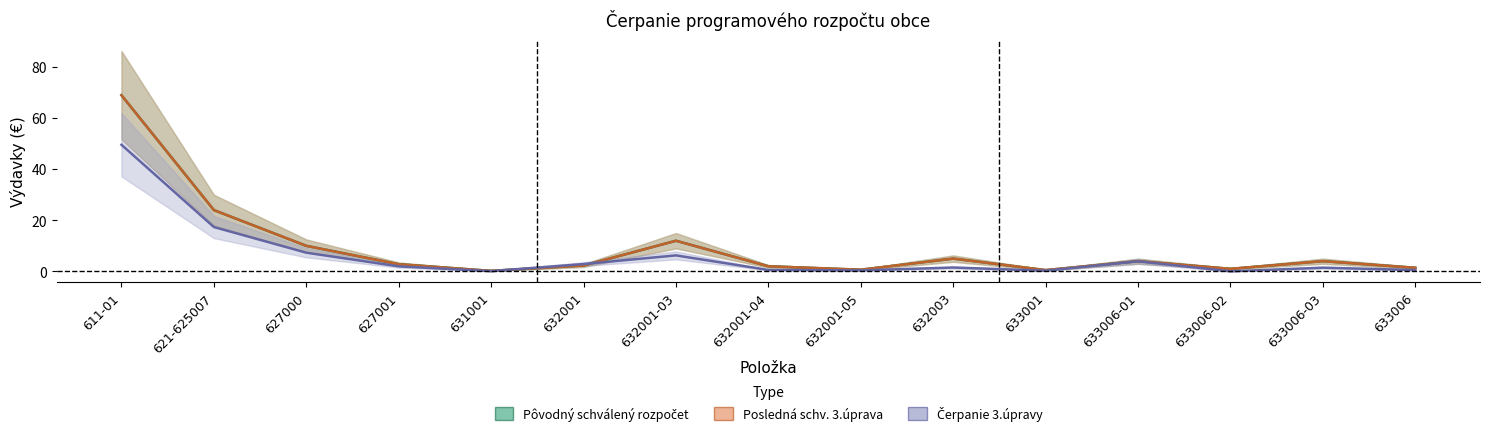

Reading right to left, list all the values displayed in this chart.

Pôvodný schválený rozpočet: 1.4	4.0	1.0	4.0	0.5	5.0	0.7	2.0	12.0	2.3	0.2	2.8	10.0	24.0	69.0
Posledná schv. 3.úprava: 1.4	4.0	1.0	4.0	0.5	5.0	0.7	2.0	12.0	2.3	0.2	2.8	10.0	24.0	69.0
Čerpanie 3.úpravy: 0.5	1.4	0.0	3.9	0.3	1.5	0.4	0.6	6.3	2.9	0.1	2.0	7.3	17.4	49.6